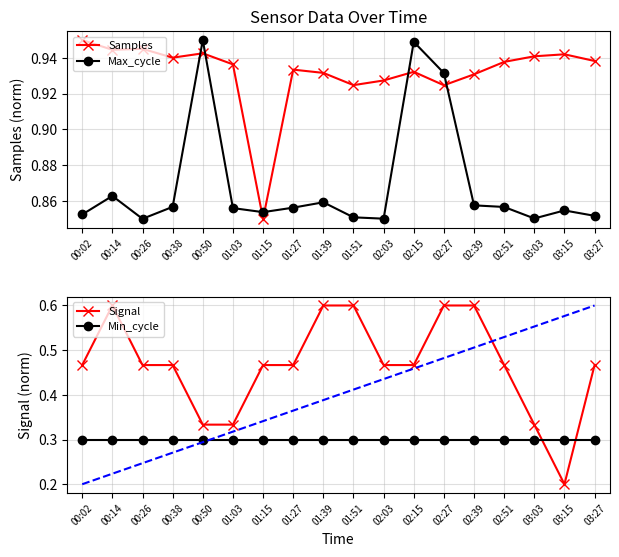

At which category is the sum across all series the highest?

02:27